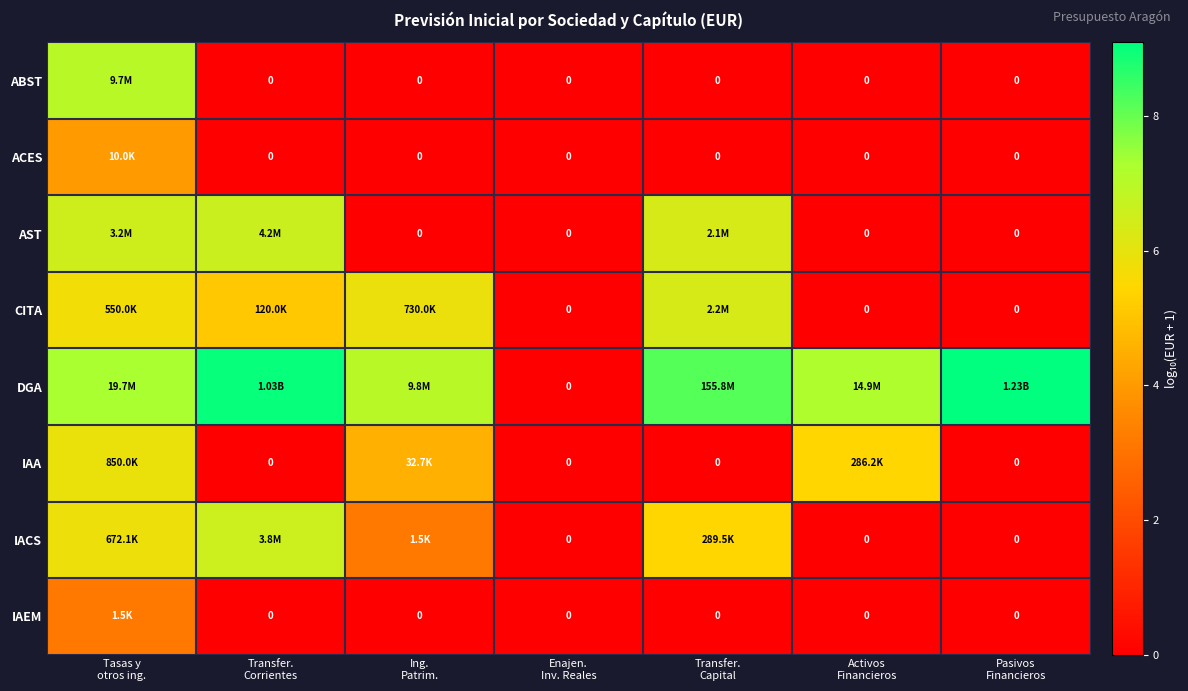

Which series has the largest total across all categories?

DGA